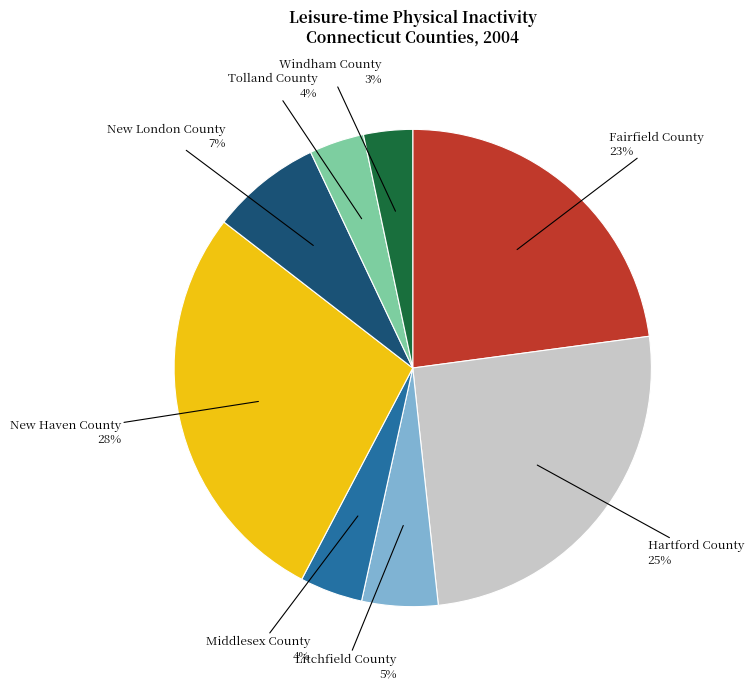

Does any single category account for the majority?

No